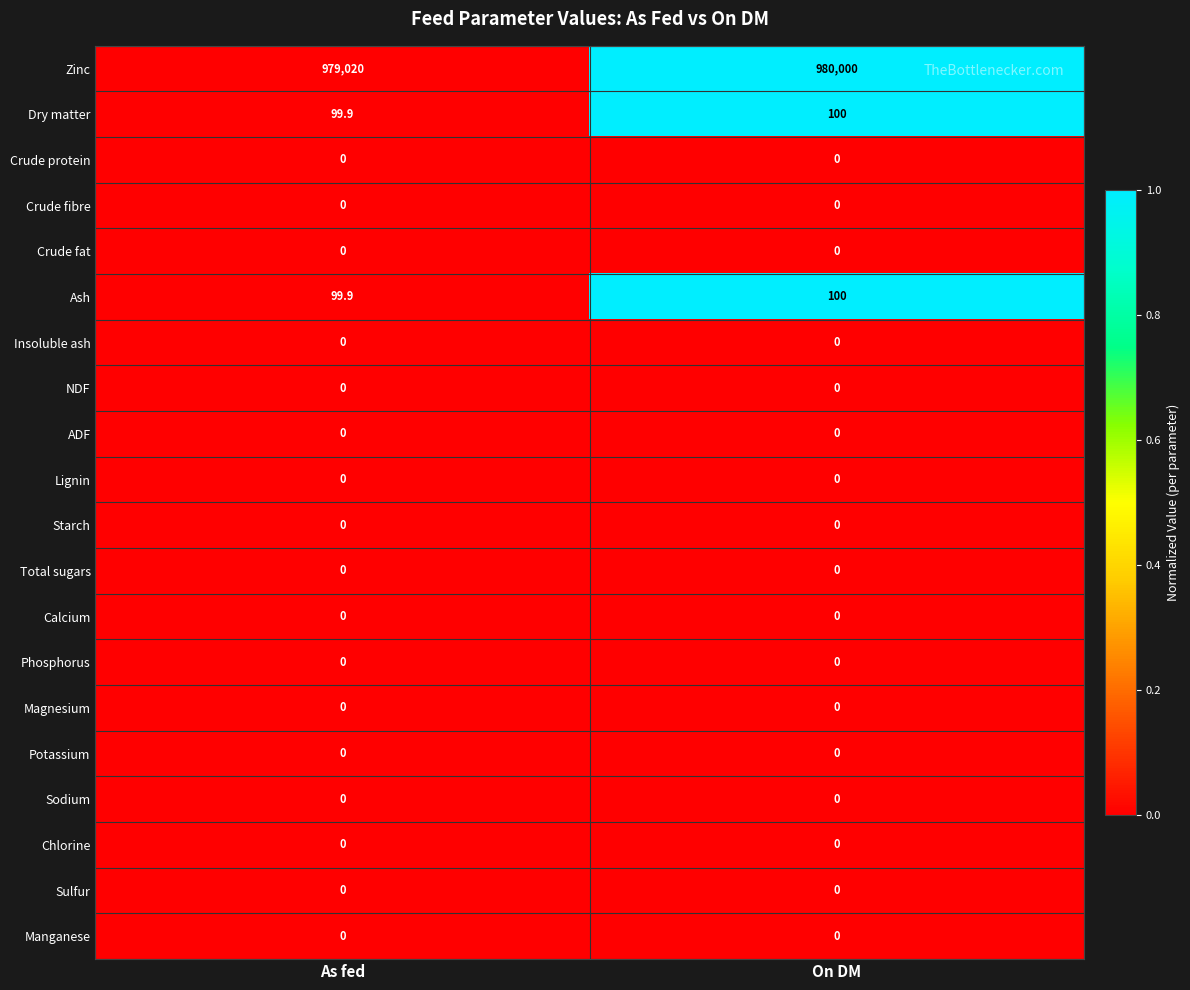

How many categories are shown in the chart?

2